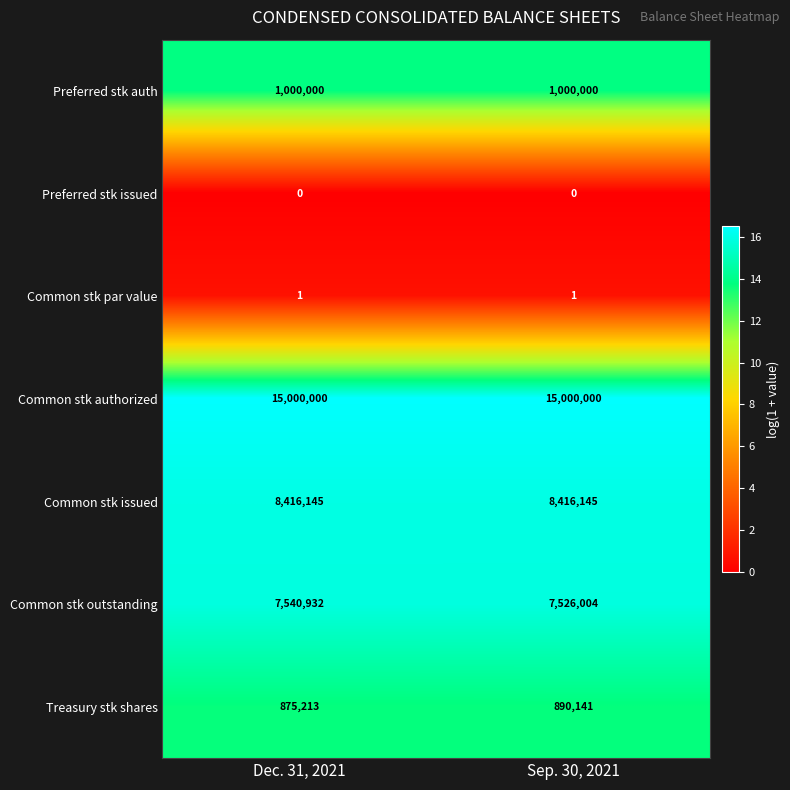

What is the spread (max minus min) of values at Sep. 30, 2021?

15000000